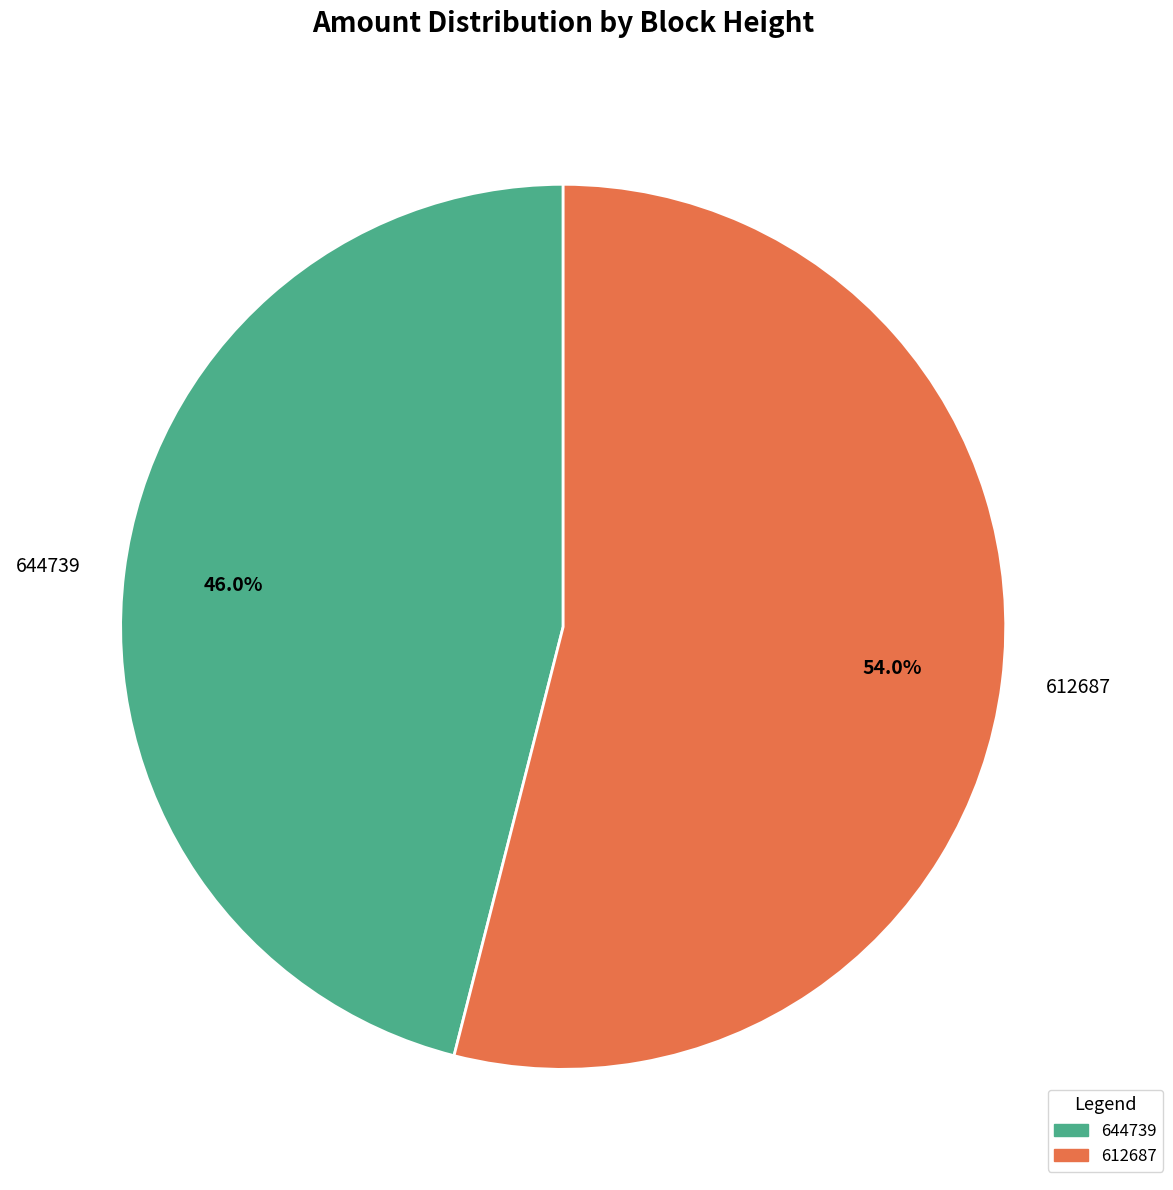

Which category has the biggest portion of the pie?

612687